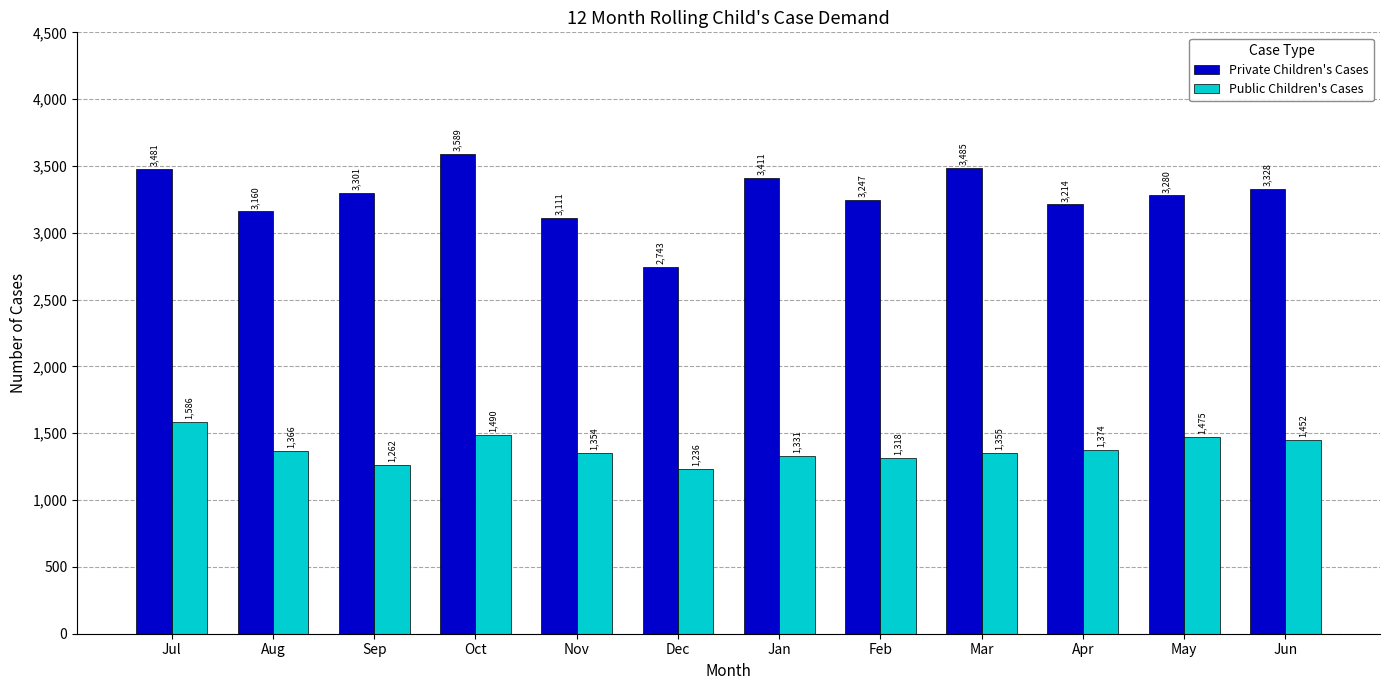

Which series has the widest spread of values?

Private Children's Cases